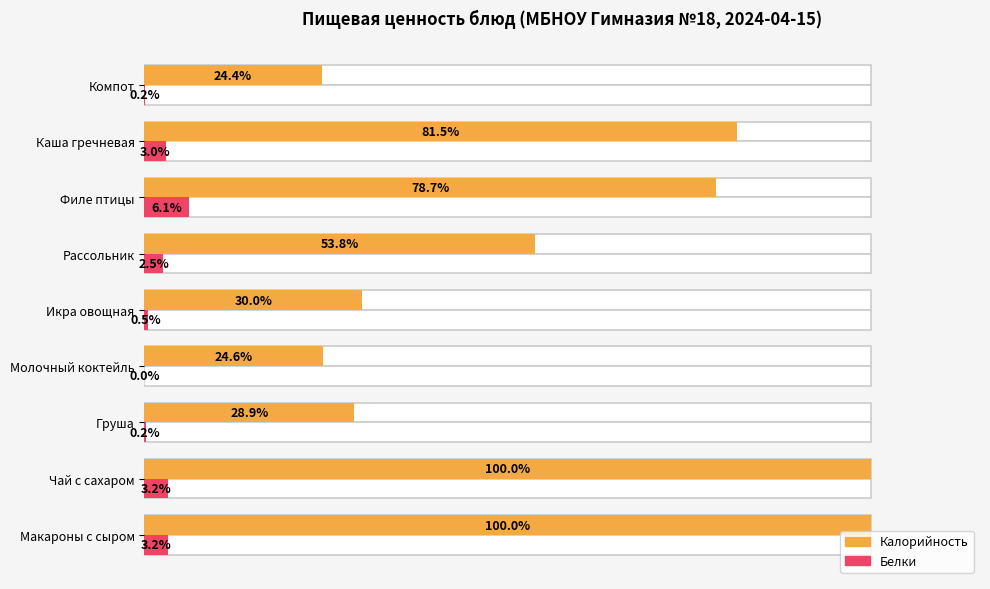

How many values in the Калорийность series exceed 53?

5